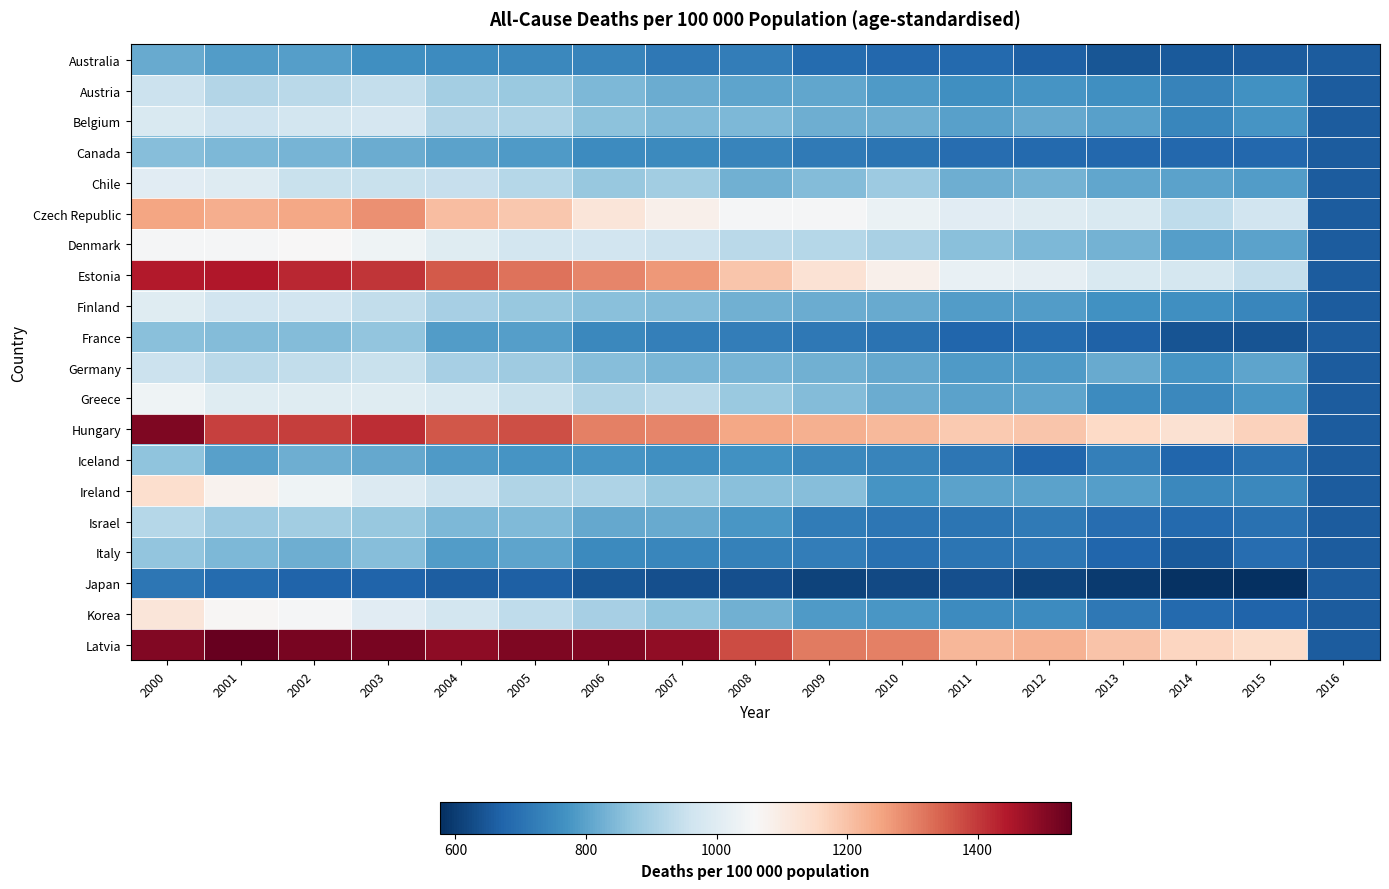

Which series has the largest total across all categories?

Latvia